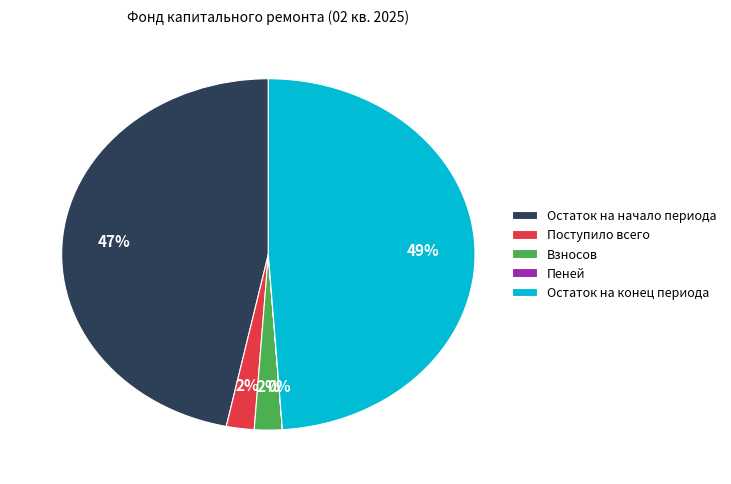

To the nearest percent, what percentage of the pie is Взносов?

2%